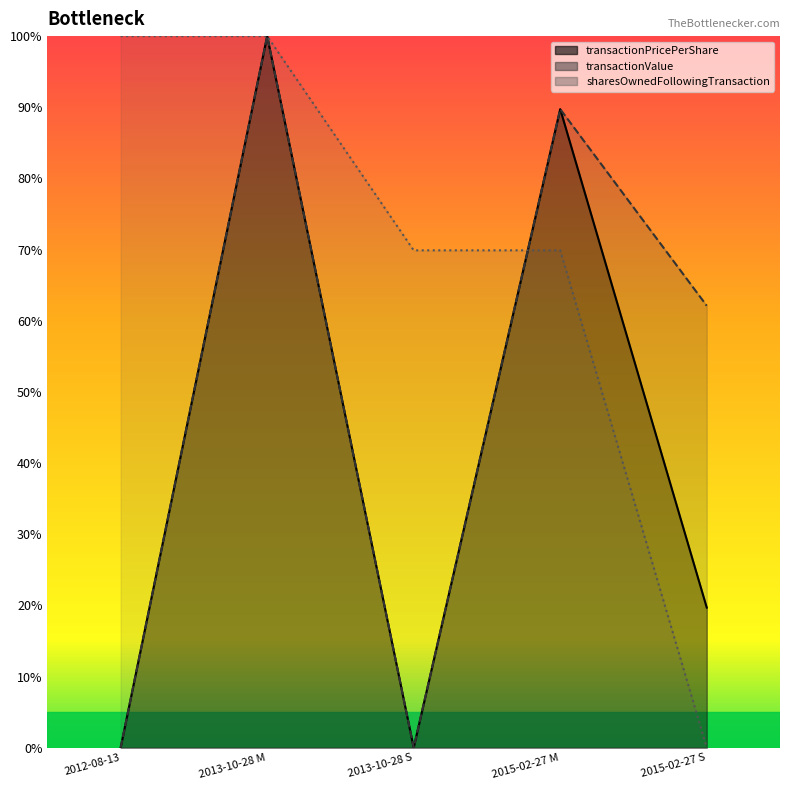

What are all the series names shown in the legend?

transactionPricePerShare, transactionValue, sharesOwnedFollowingTransaction